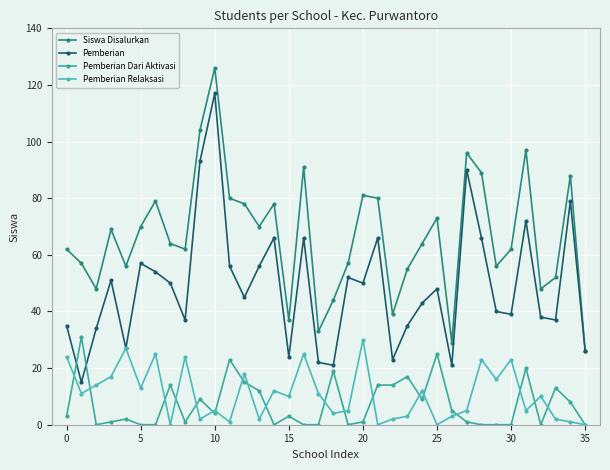

What are all the series names shown in the legend?

Siswa Disalurkan, Pemberian, Pemberian Dari Aktivasi, Pemberian Relaksasi